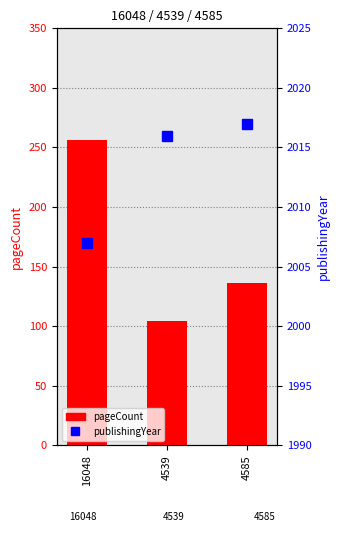

What is the label of the 2nd bar from the right?

4539